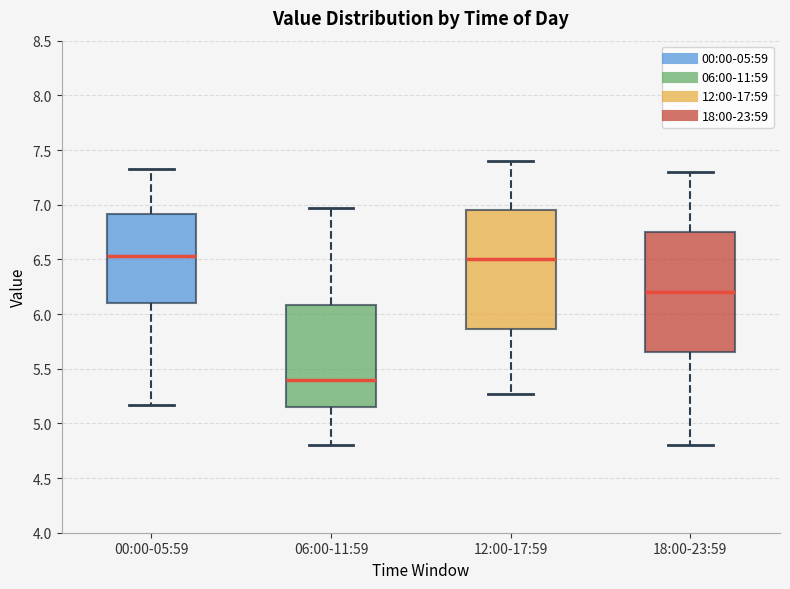

Where does the upper whisker of the box for 06:00-11:59 end on the y-axis? The values are not printed on the chart, so give them approximately, as read against the axis.

6.95